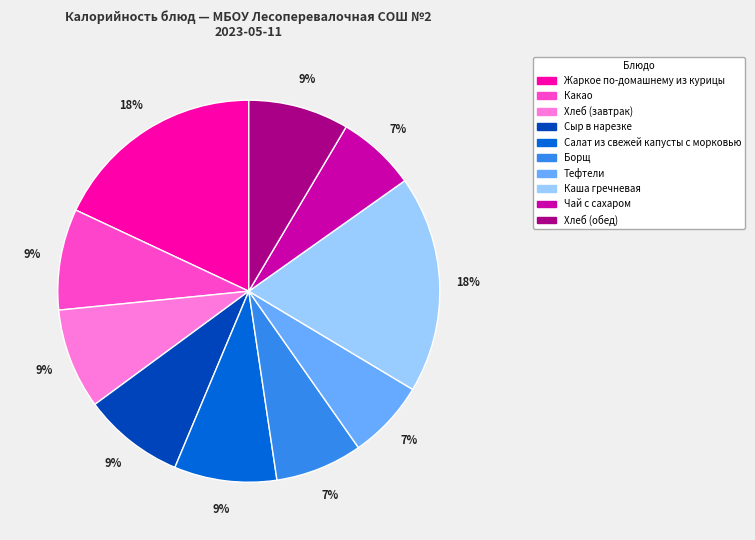

To the nearest percent, what is the difference between the Сыр в нарезке and Тефтели slice percentages?

2%